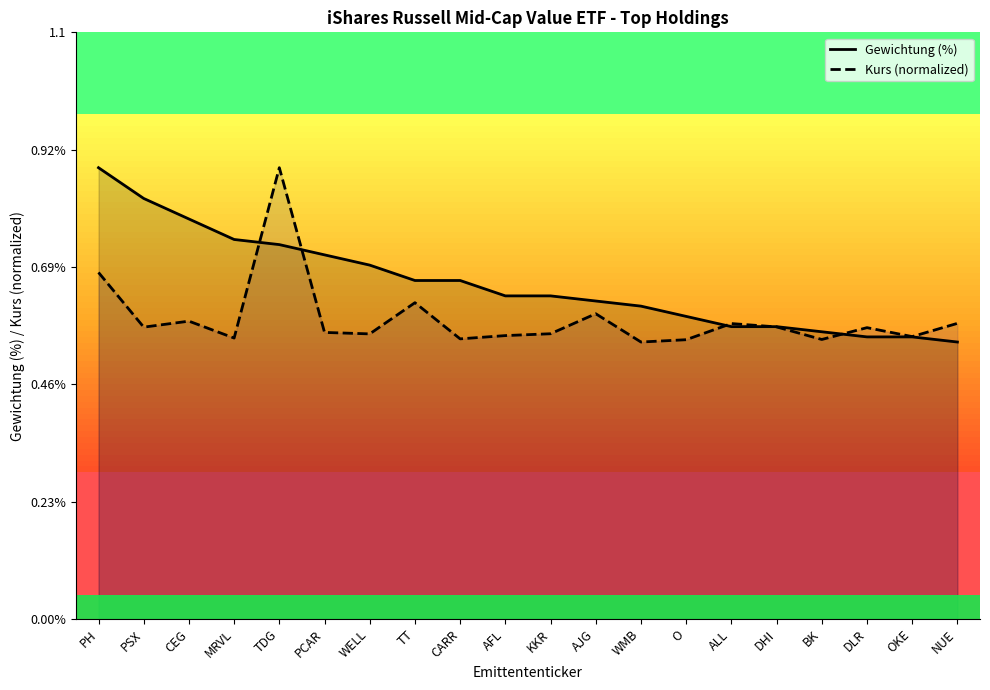

Does the chart display data point markers on the line(s)?

No